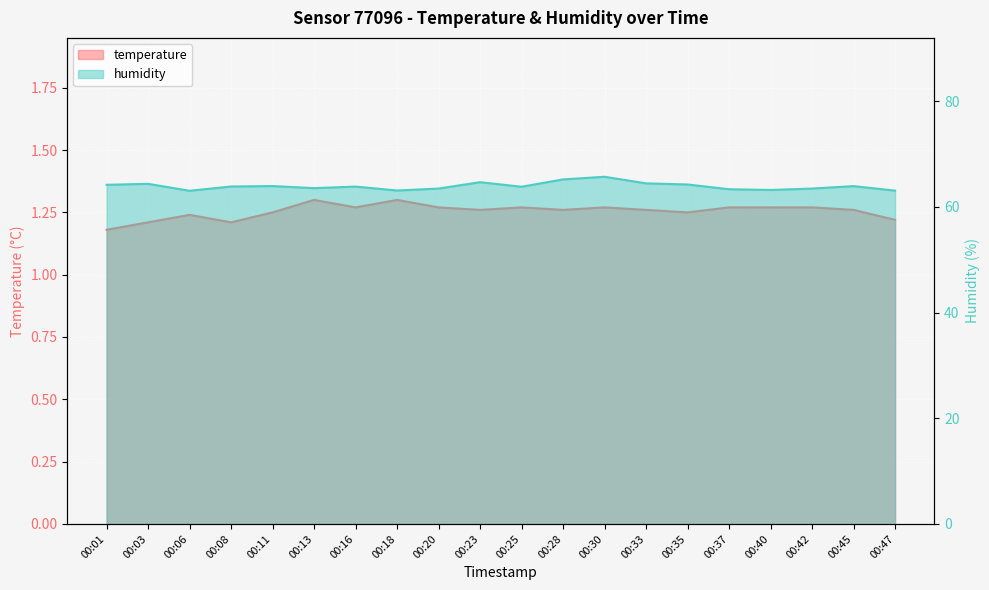

At how many categories does at least one series exceed 20?

20